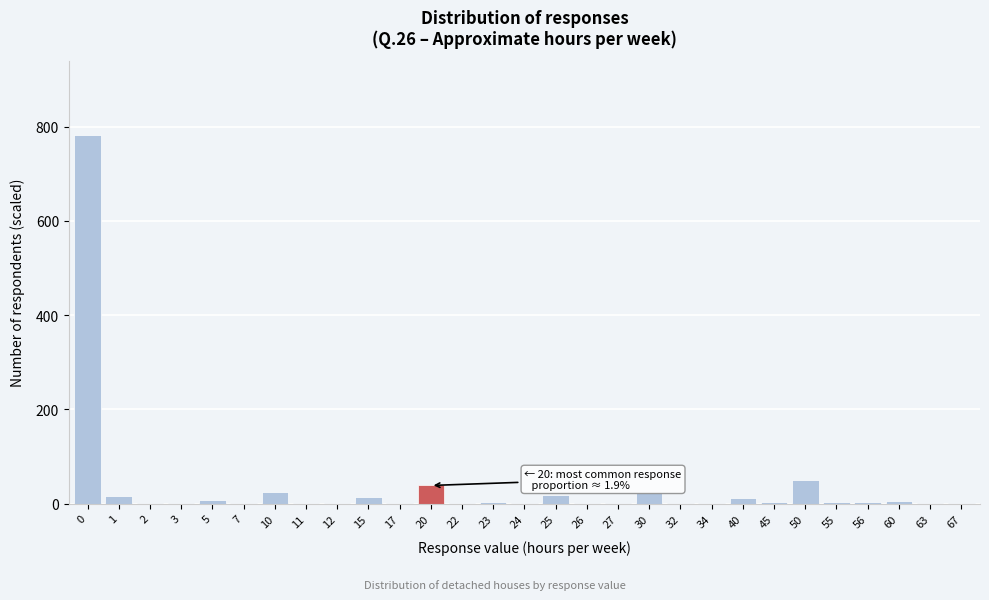

The chart shows a value of 2.0 at 22. True or false?

True